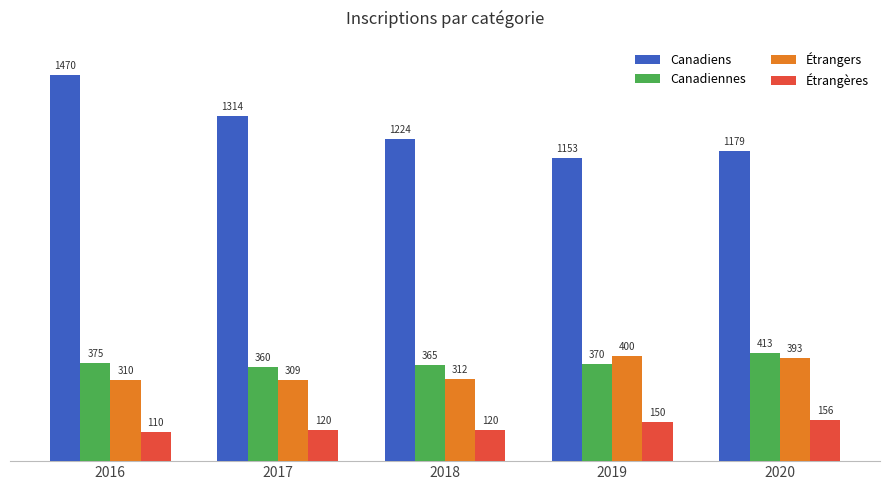

Which series has the widest spread of values?

Canadiens